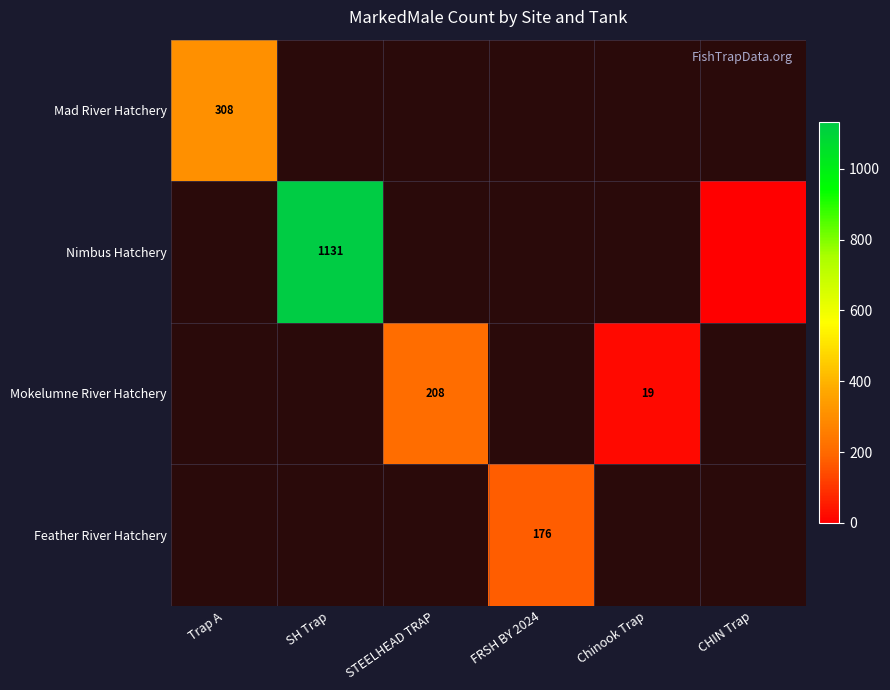

The Nimbus Hatchery series shows 1131 at SH Trap. True or false?

True